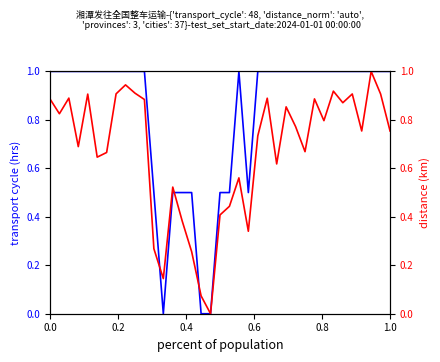

What position from the left is 0.0?

1